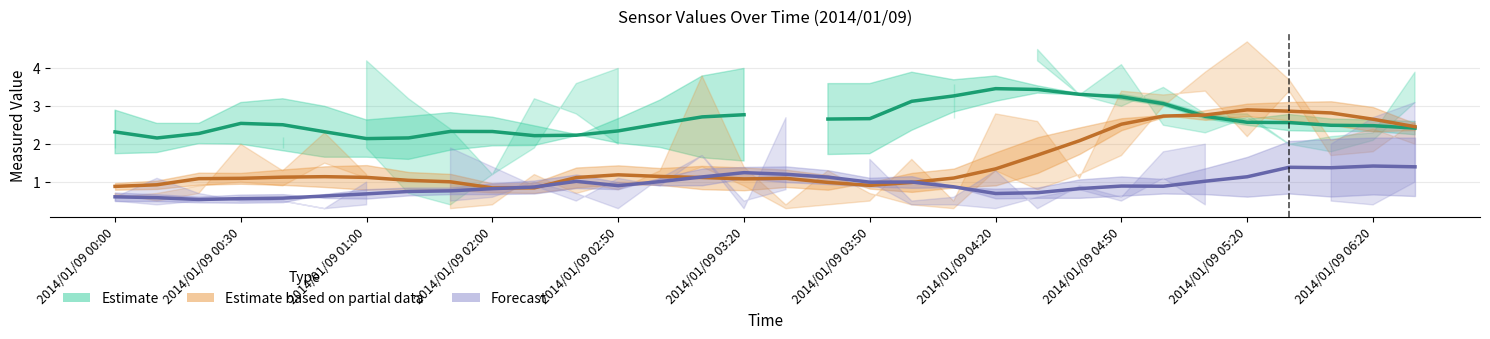

At how many categories does at least one series exceed 1?

32